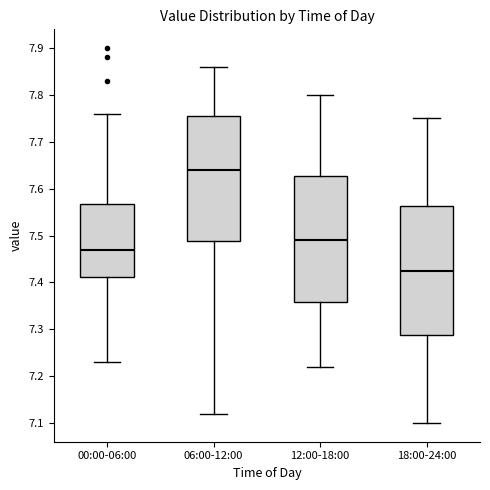

Reading left to right, transcribe this box plot: for each box, give where its median line is, the range the box spans, and where its two whiskers end, as read against the y-axis. The values are not printed on the chart, so give them approximately, as read against the axis.

00:00-06:00: median 7.47, box 7.41 to 7.57, whiskers 7.23 to 7.76
06:00-12:00: median 7.64, box 7.49 to 7.76, whiskers 7.12 to 7.86
12:00-18:00: median 7.49, box 7.36 to 7.63, whiskers 7.22 to 7.80
18:00-24:00: median 7.43, box 7.29 to 7.56, whiskers 7.10 to 7.75